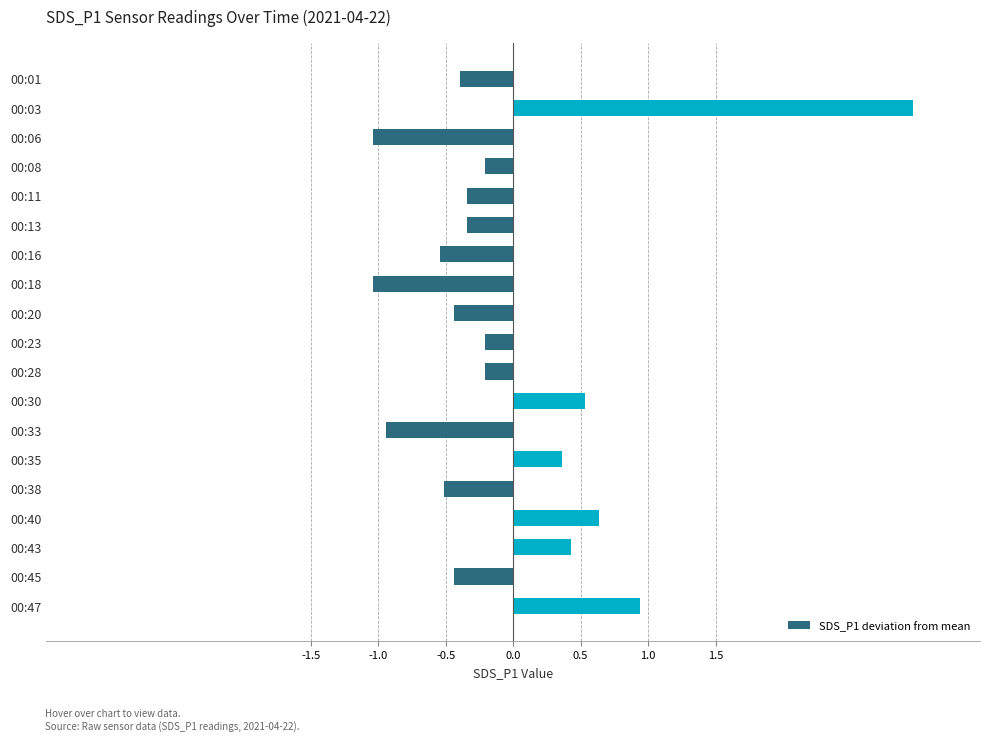

What is the difference between the second highest and second lowest values?

2.0